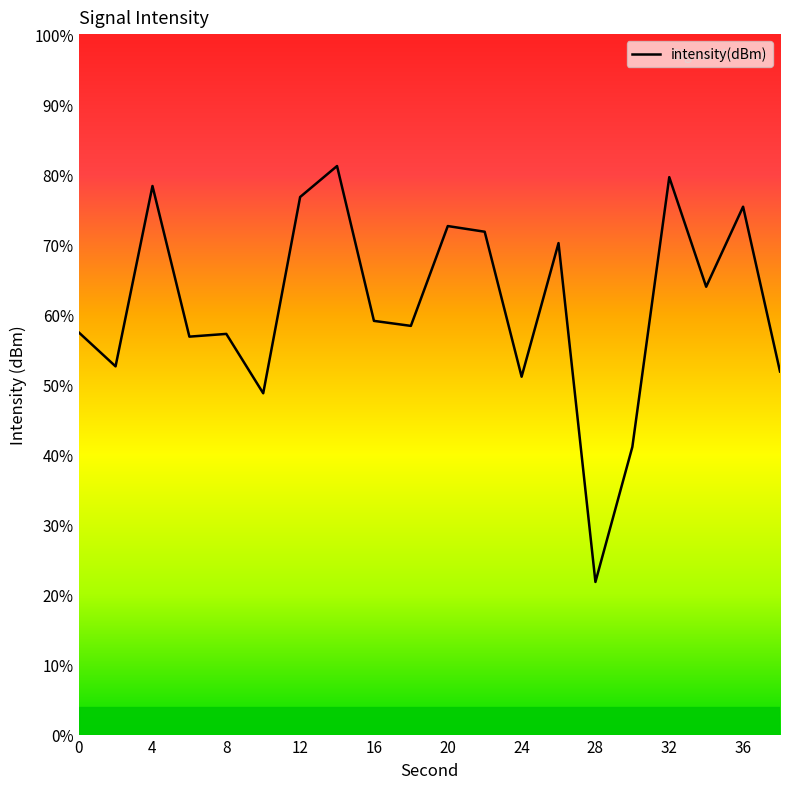

Is this an area chart (filled region under the line)?

No